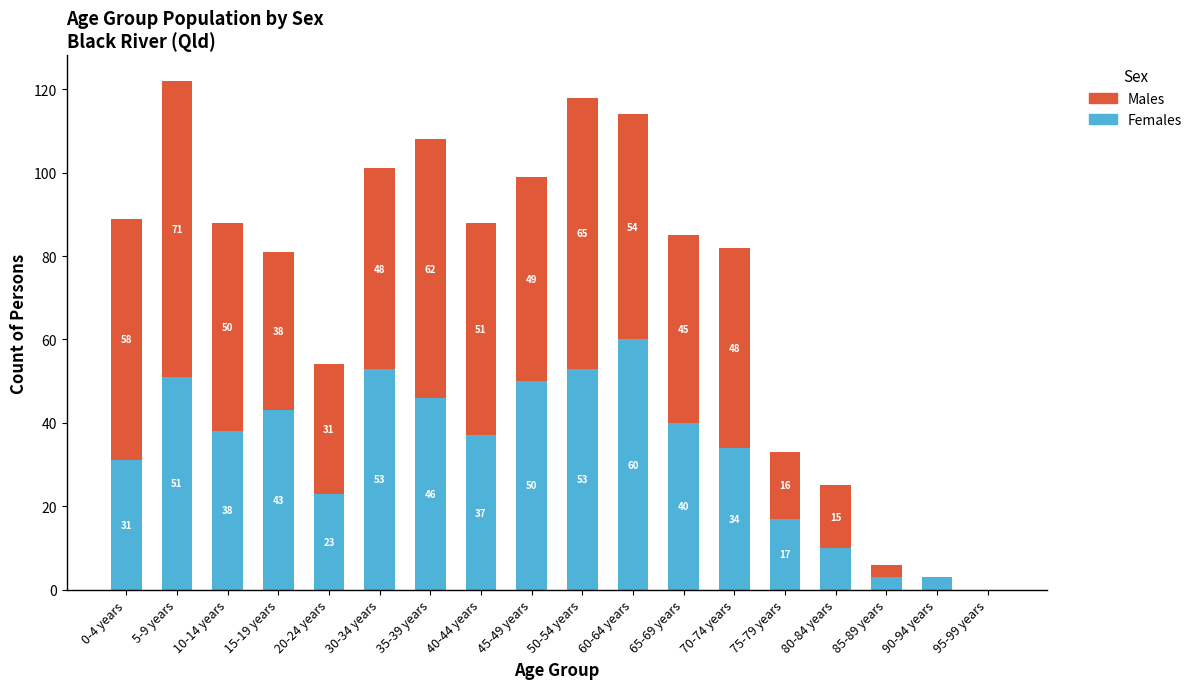

Does the chart contain stacked bars?

Yes